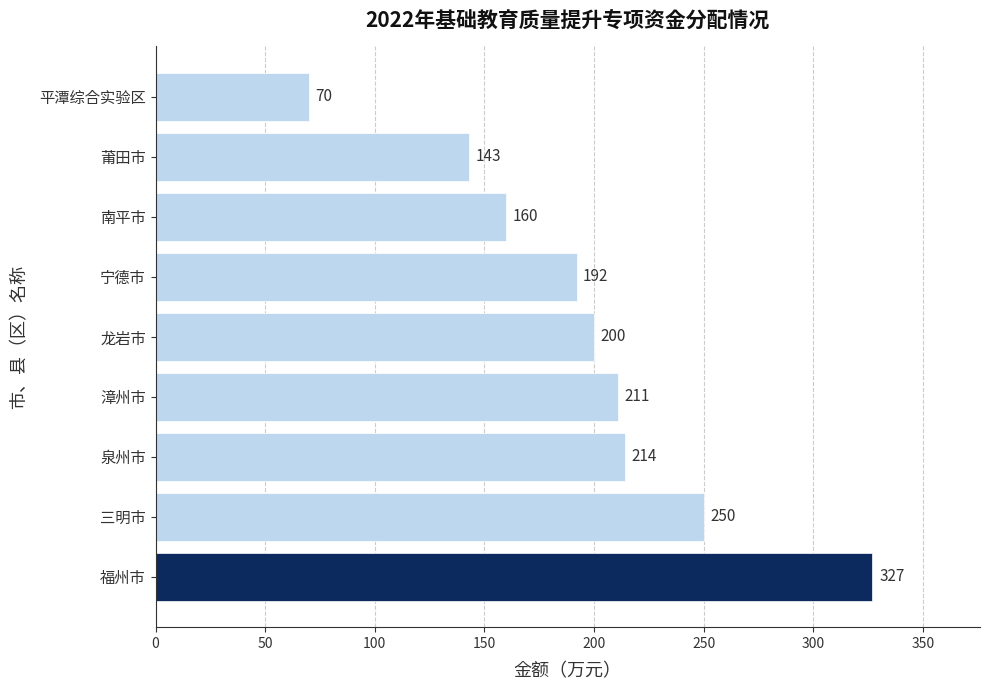

Rank the categories by value from lowest to highest.

平潭综合实验区, 莆田市, 南平市, 宁德市, 龙岩市, 漳州市, 泉州市, 三明市, 福州市